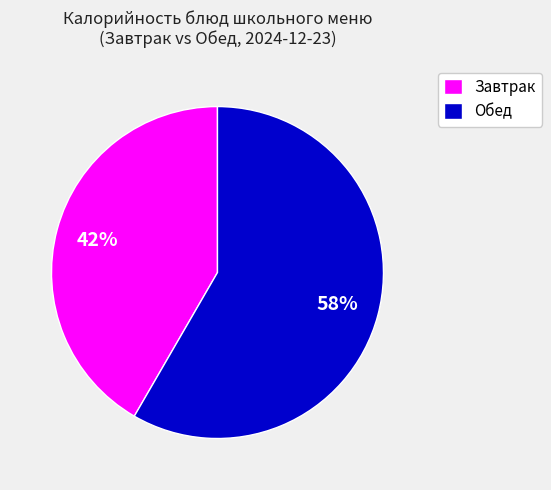

How many segments does this pie chart have?

2